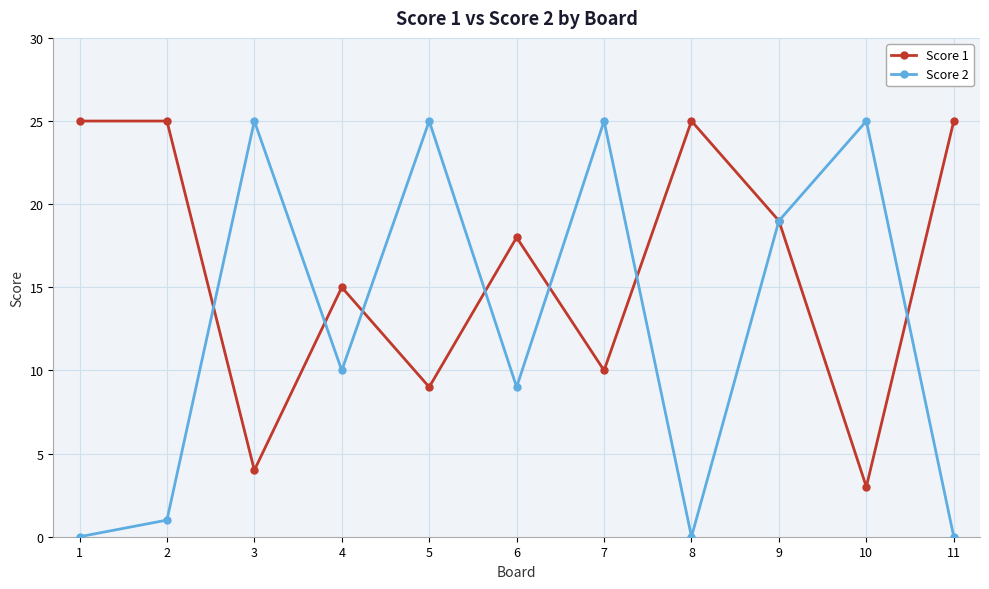

Where is Score 1 nearest to the value 14?

4